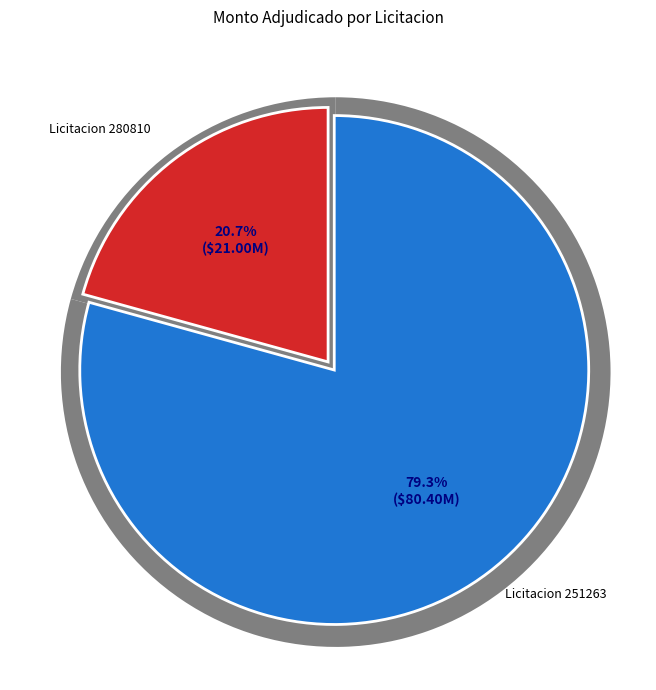

To the nearest percent, what is the difference between the largest and smallest slice percentages?

59%